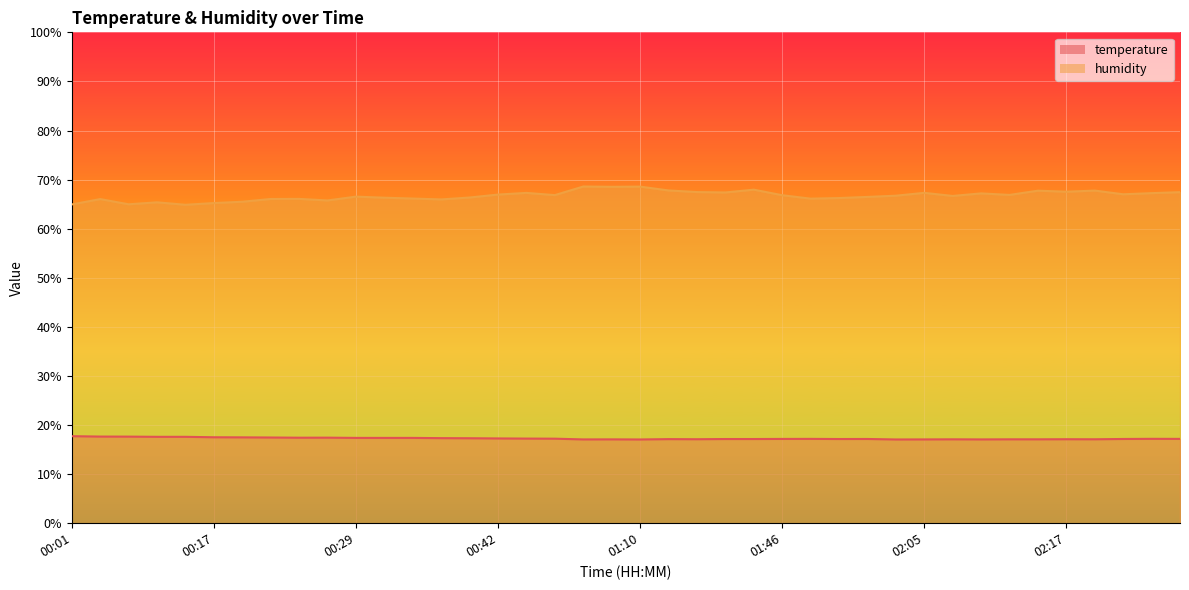

How many categories are shown in the chart?

40